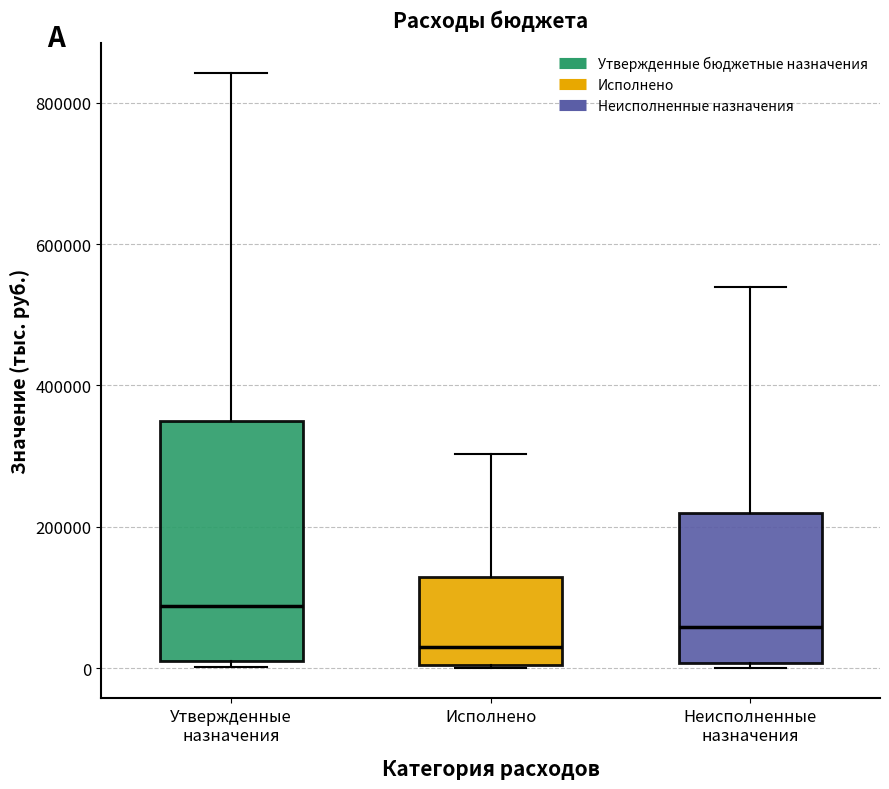

Which box's median line is the highest?

Утвержденные назначения